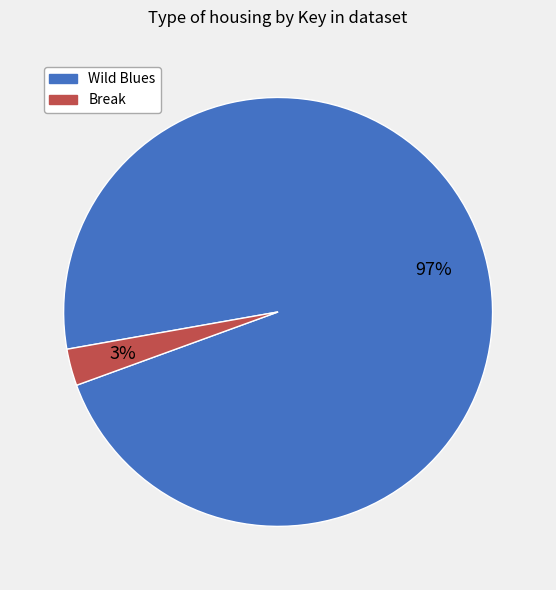

How many slices are in this pie chart?

2